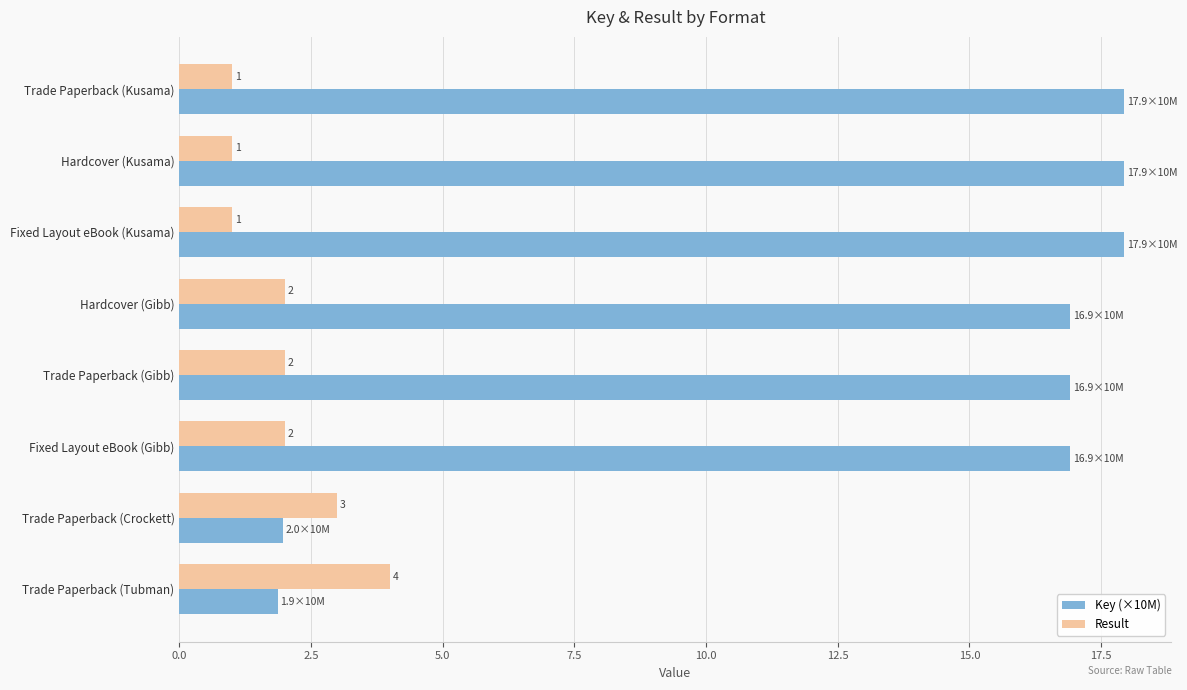

List the series in order of their peak value, highest first.

Key (×10M), Result